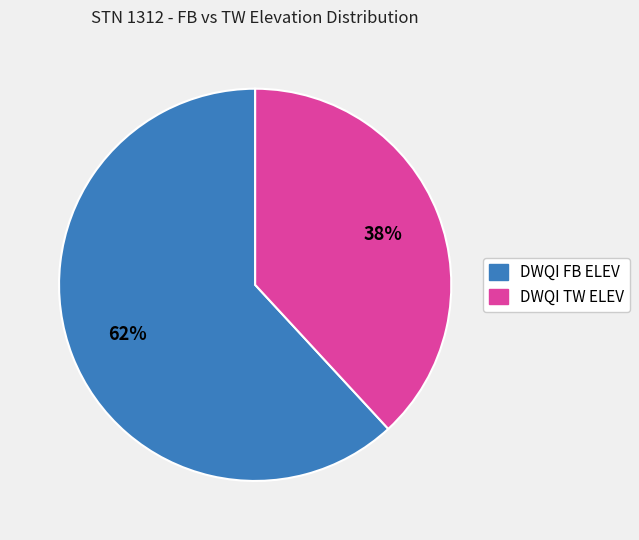

The DWQI FB ELEV slice represents 52% of the pie. True or false?

False